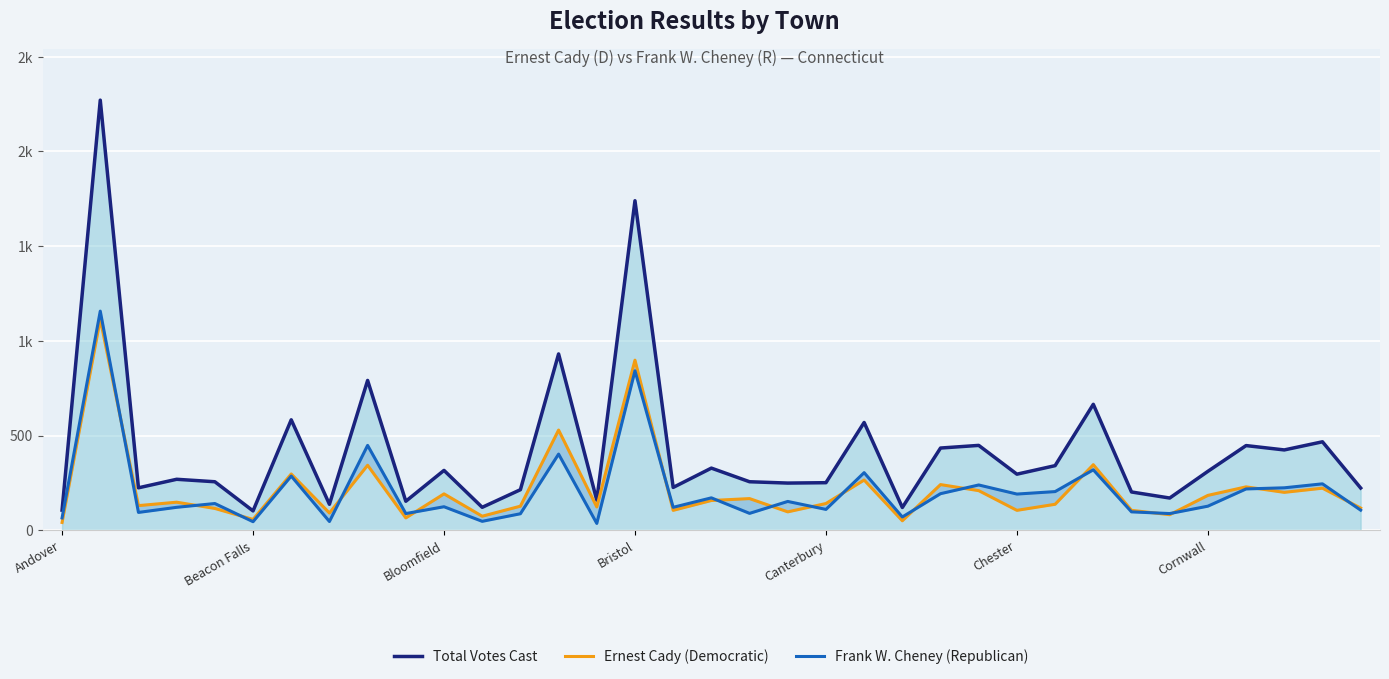

Which has a higher value, Bloomfield or 30?

30